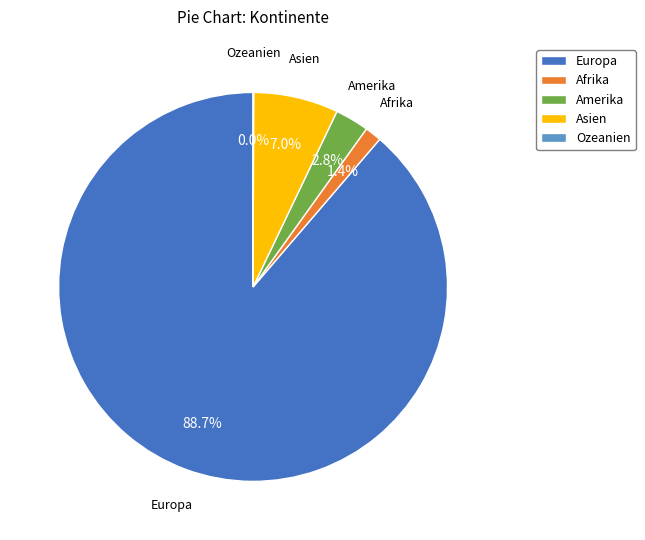

Which has a higher value, Asien or Amerika?

Asien